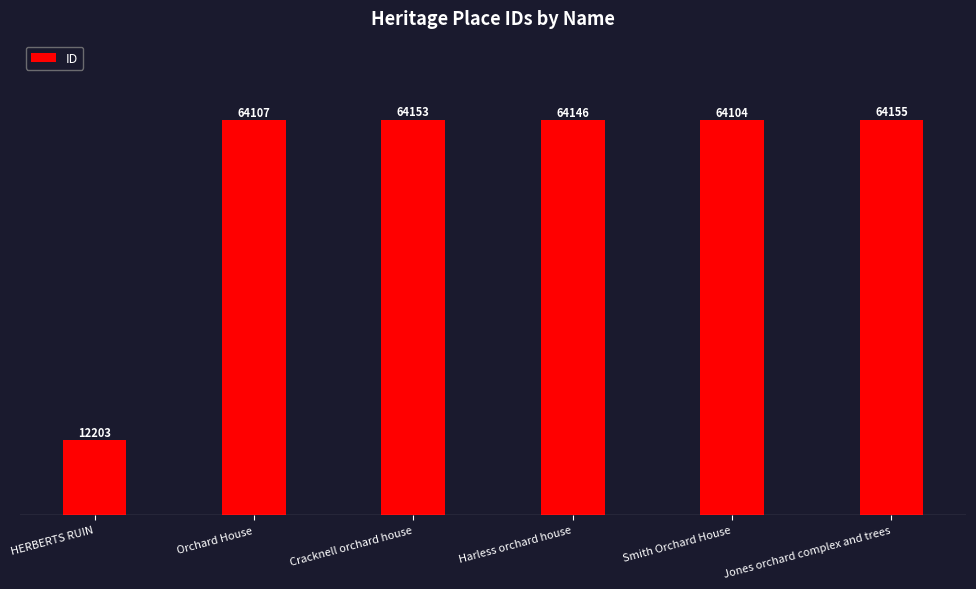

What is the ratio of the value at Harless orchard house to the value at Smith Orchard House?

1.0